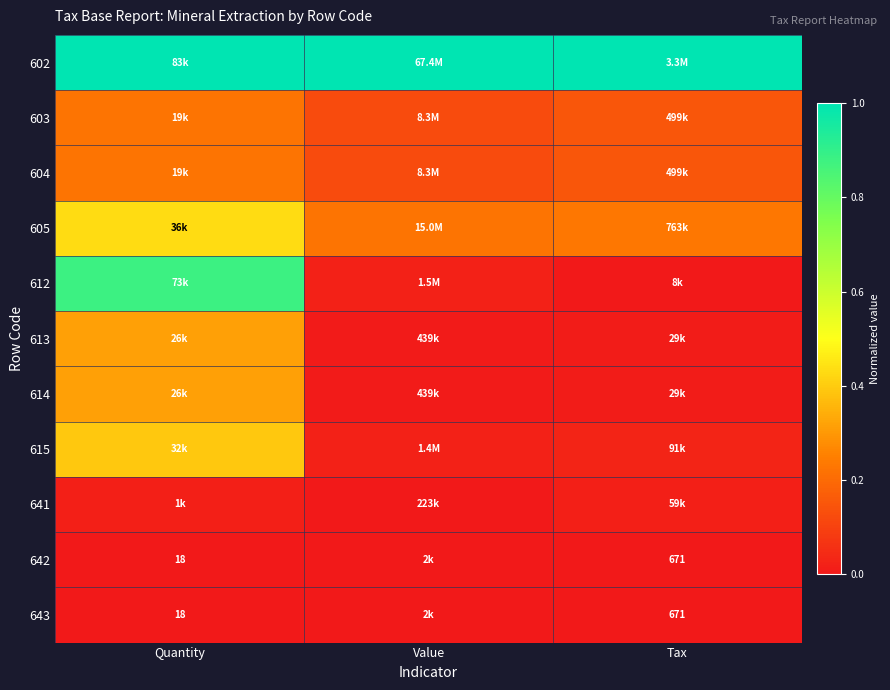

The value of 605 at Tax is 0.2. True or false?

True